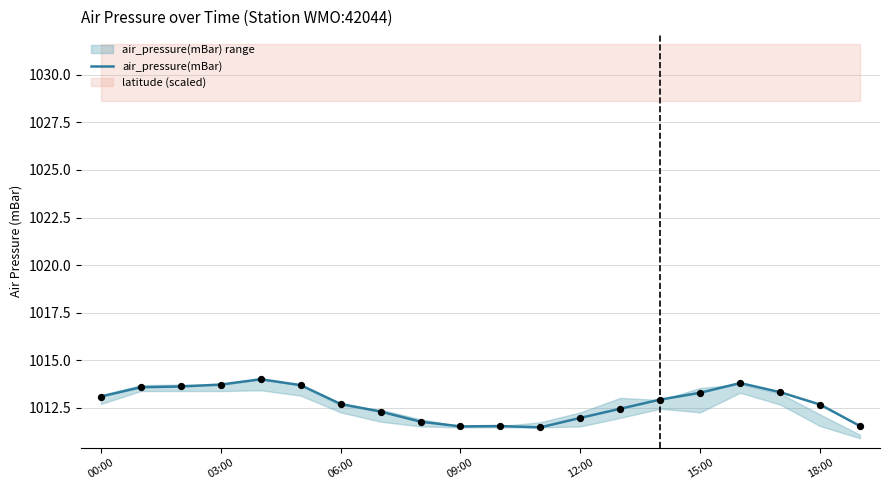

What is the ratio of the value at 19 to the value at 8?

1.0